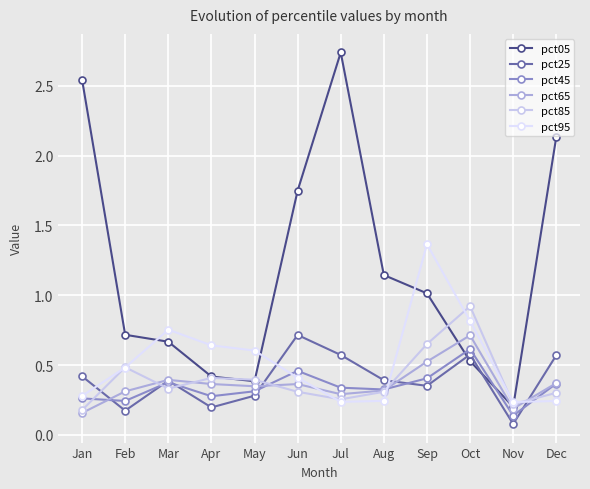

Is it true that pct25 equals 0.7 at Mar?

False